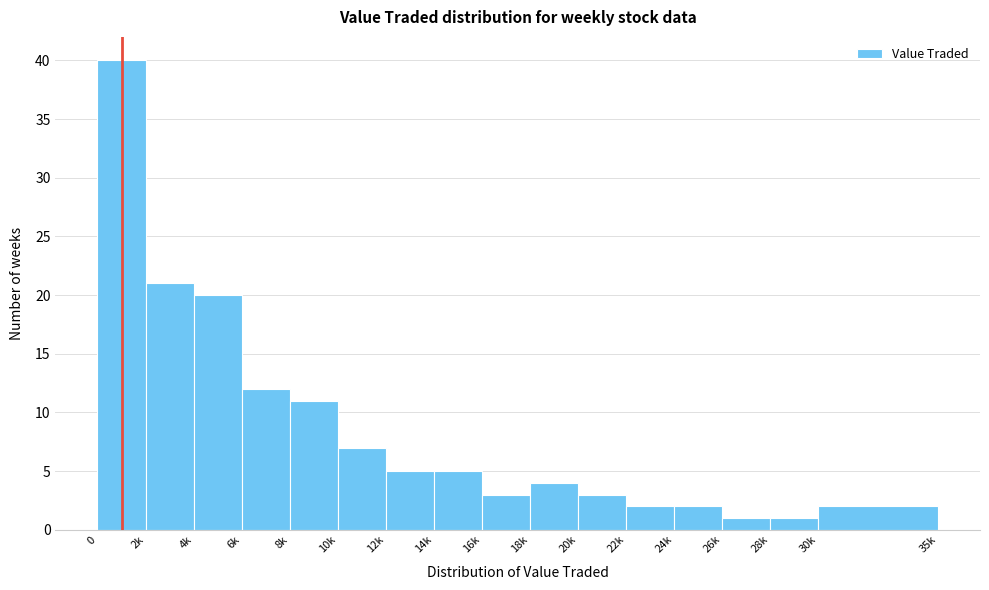

Reading left to right, what are all the values shown in this chart?

0=40	2k=21	4k=20	6k=12	8k=11	10k=7	12k=5	14k=5	16k=3	18k=4	20k=3	22k=2	24k=2	26k=1	28k=1	30k=2